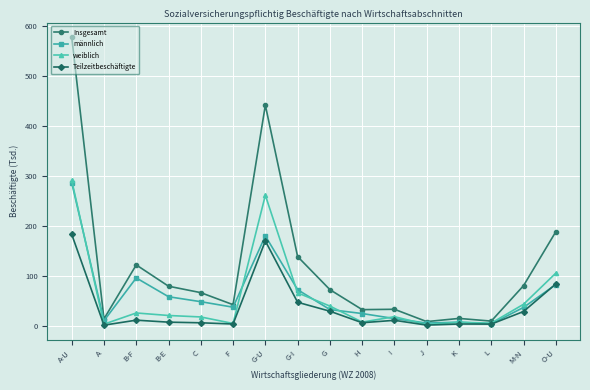

In Teilzeitbeschäftigte, how many points are lower than both neighbors (excluding endpoints)?

5